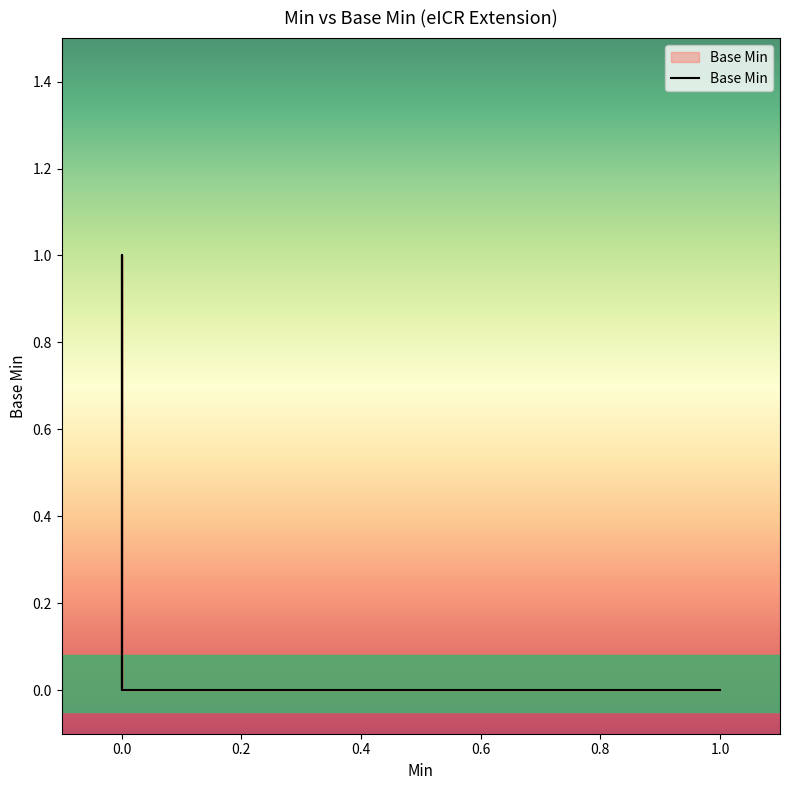

The value at 0 is 1. True or false?

False